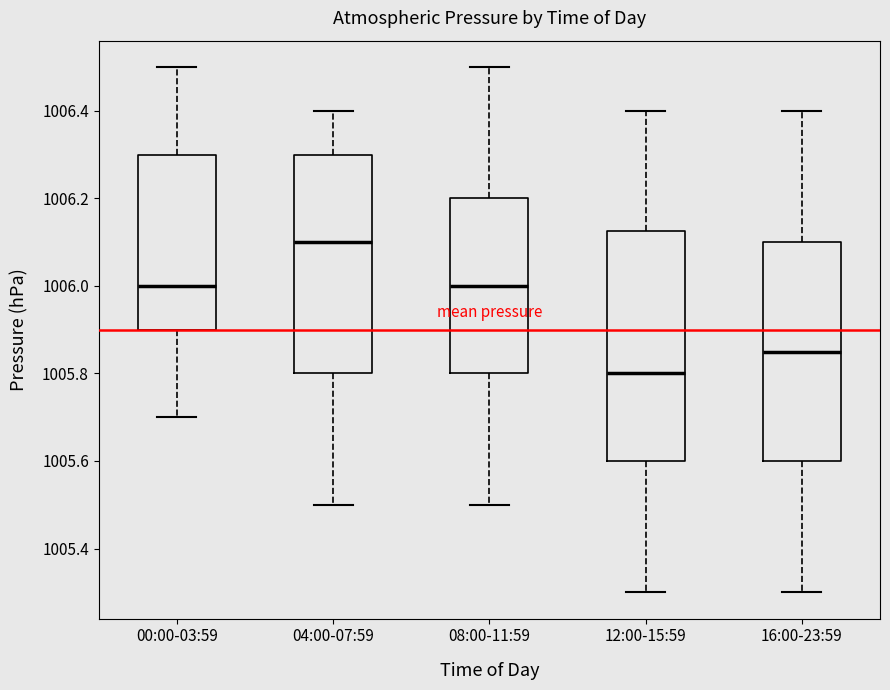

Where does the upper whisker of the box for 00:00-03:59 end on the y-axis? The values are not printed on the chart, so give them approximately, as read against the axis.

1006.50